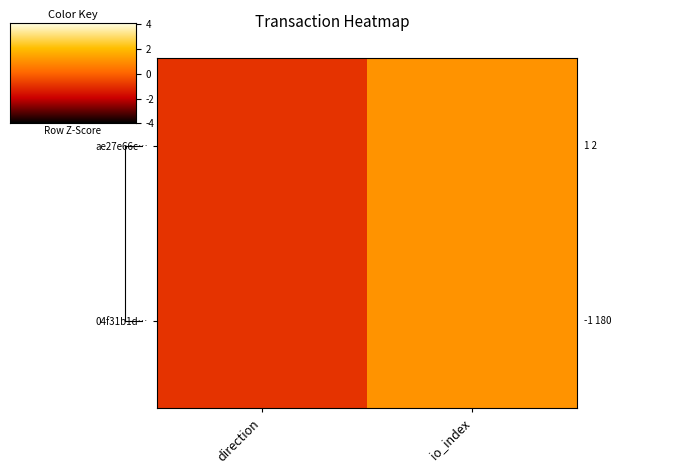

How many data points does each series have?

2